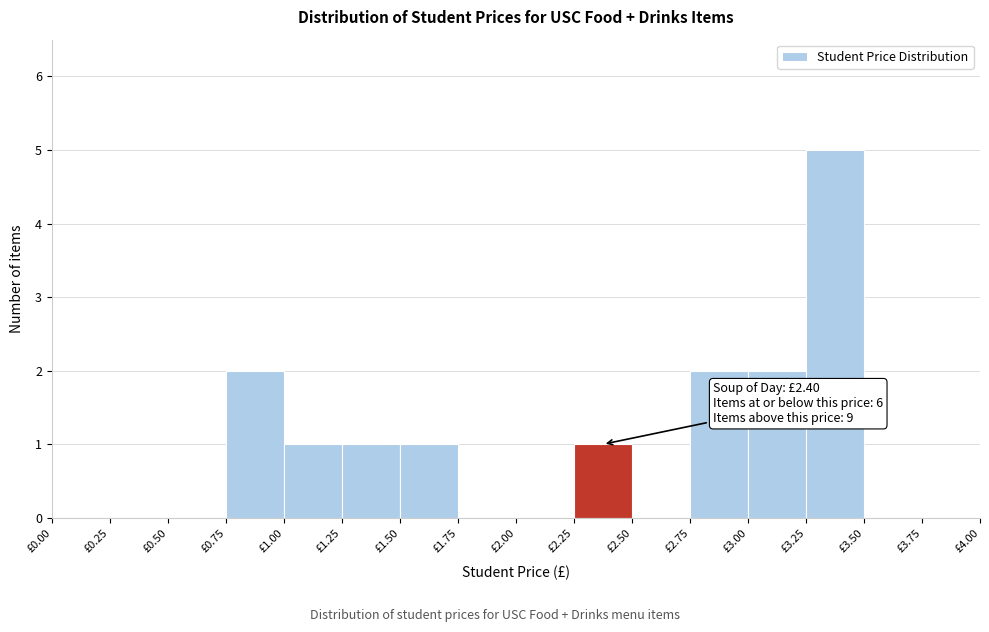

Which range on the x-axis has the tallest bar?

3.25 to 3.50